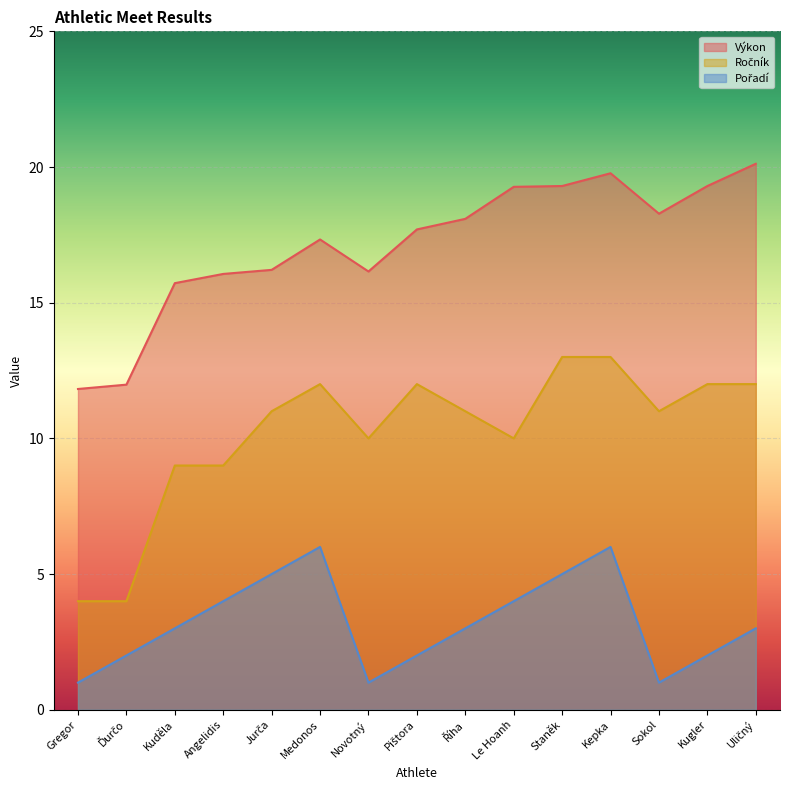

Is it true that Výkon equals 15.7 at Kuděla?

True